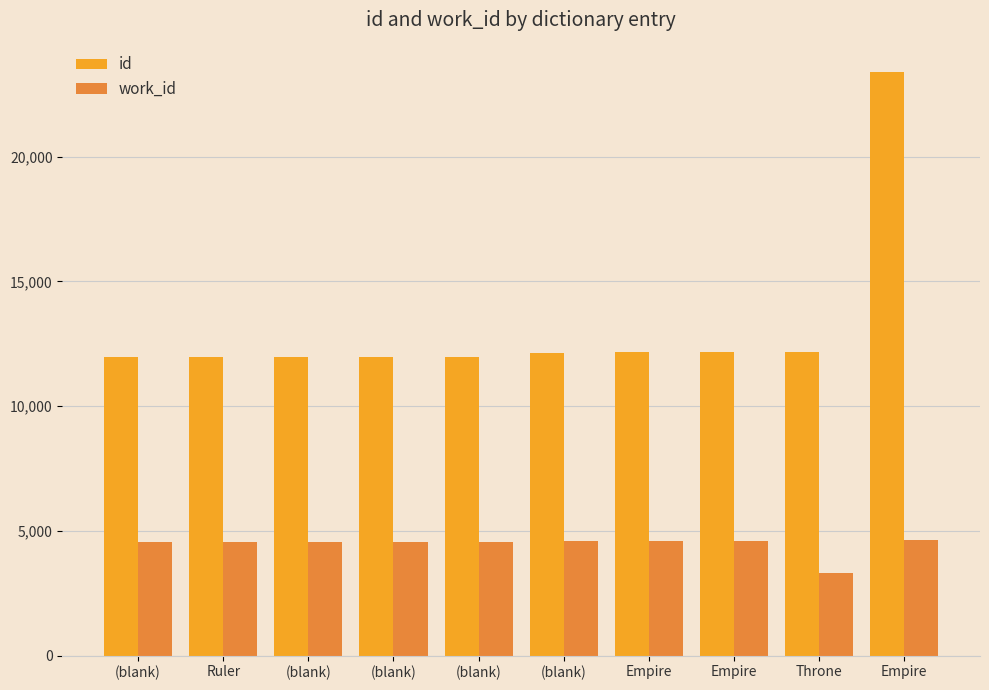

Does the chart contain stacked bars?

No